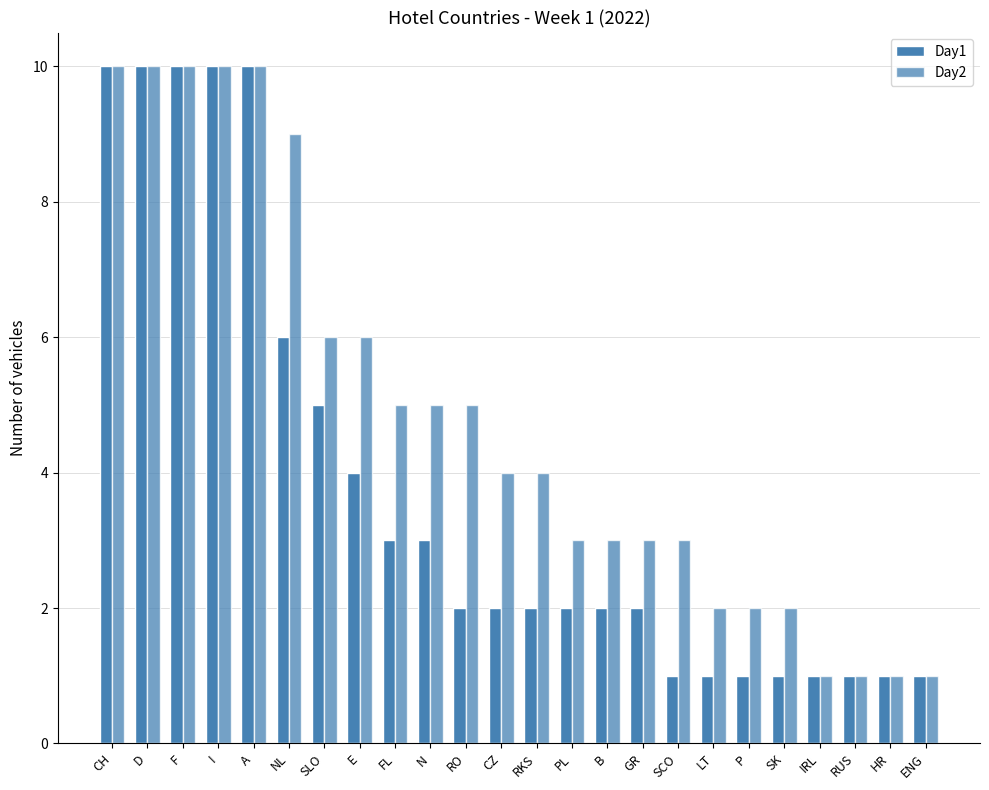

What is the difference between the Day1 values at A and N?

7